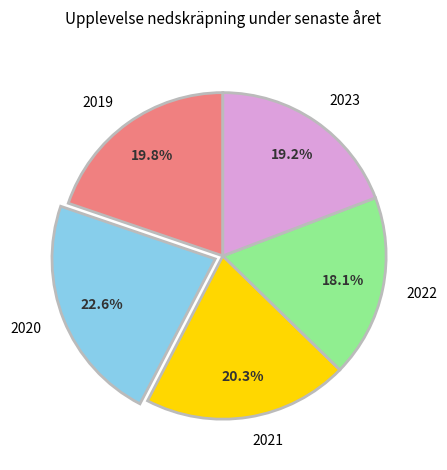

How much of the chart is everything except 2022?

81.9%